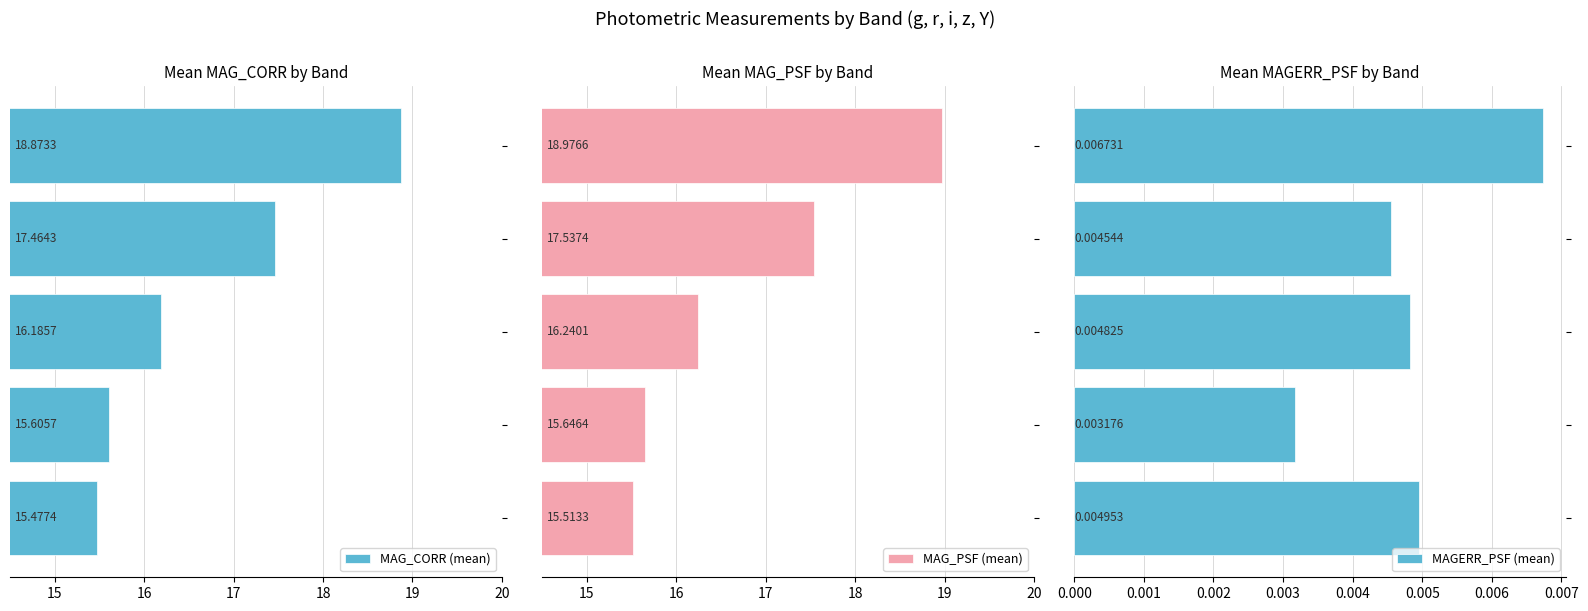

The MAG_PSF (mean) series shows 26.5 at 17. True or false?

False